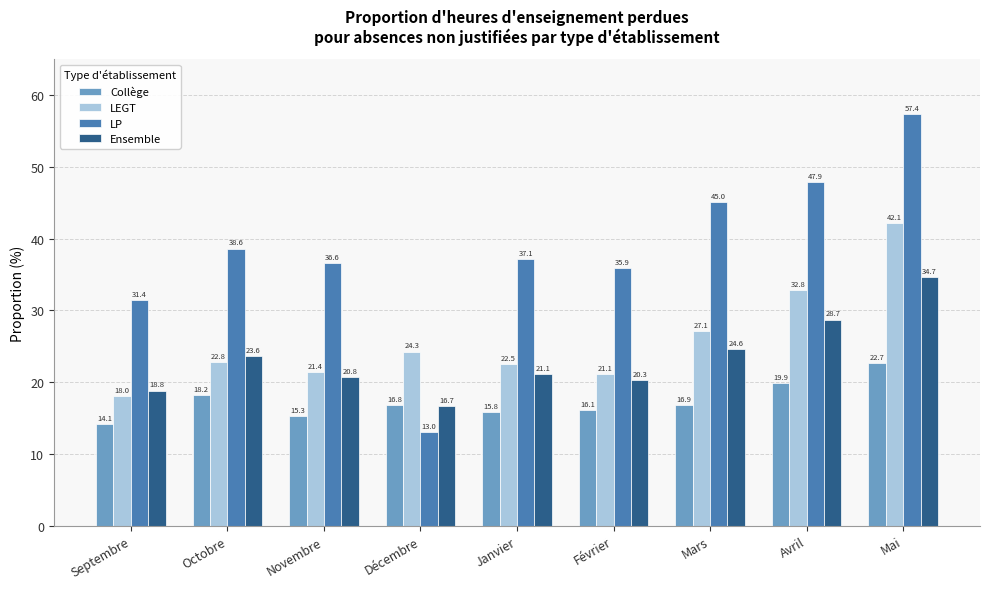

Is it true that LP equals 19.4 at Octobre?

False